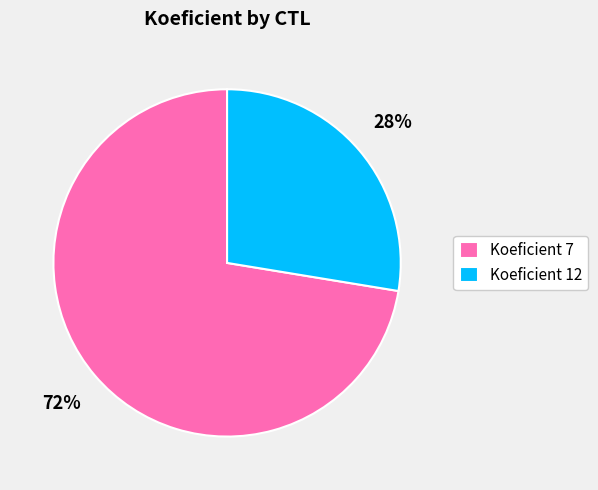

To the nearest percent, what portion does Koeficient 12 represent?

28%